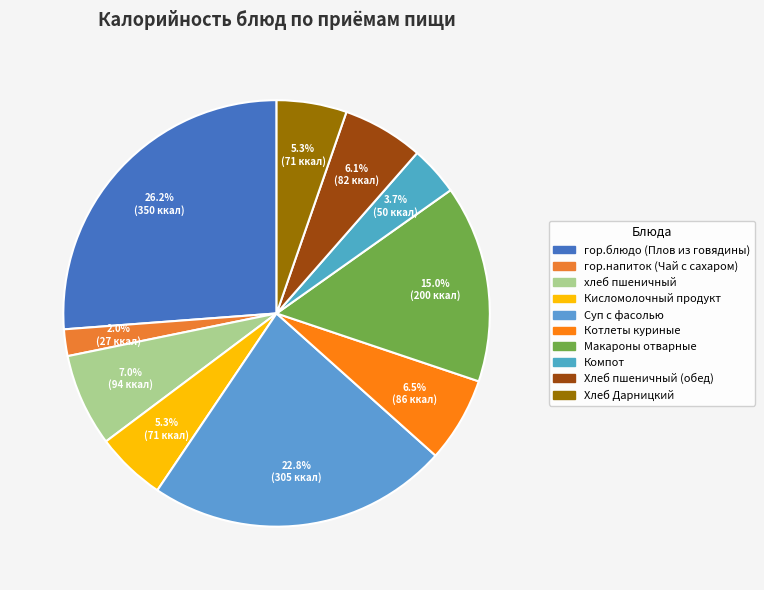

To the nearest percent, what percentage of the pie is гор.блюдо (Плов из говядины)?

26%